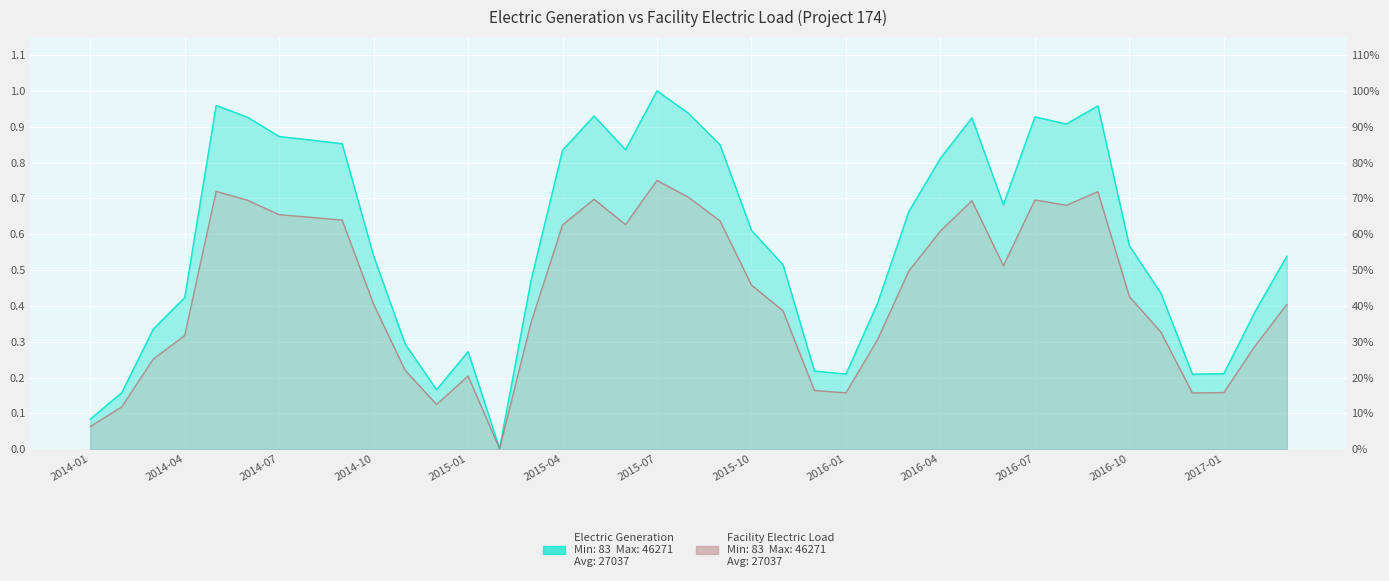

Where is Electric Generation nearest to the value 0?

2015-02